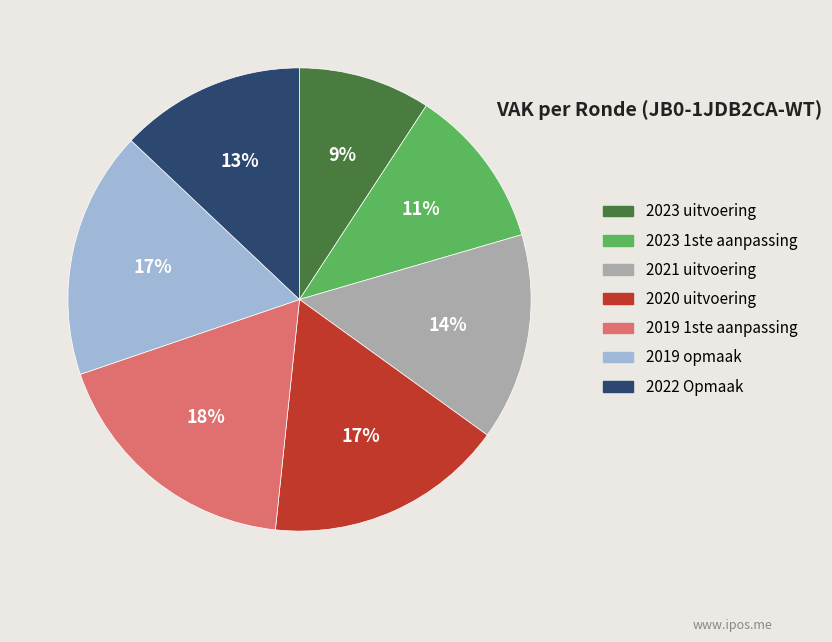

To the nearest percent, what is the difference between the largest and smallest slice percentages?

9%